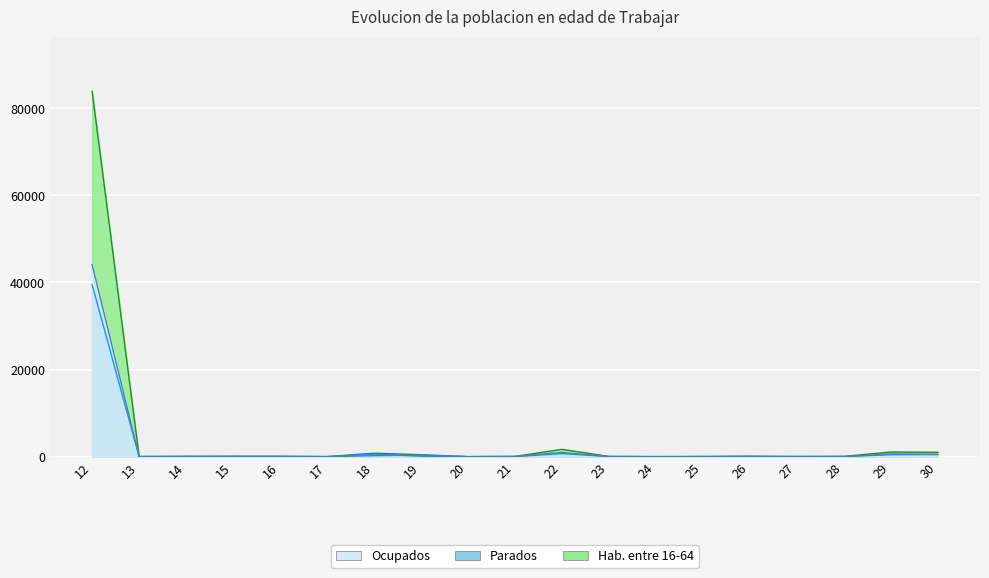

Reading left to right, extract all data points from this chart.

Hab. entre 16-64: 12=83868	13=26	14=59	15=77	16=74	17=6	18=795	19=442	20=3	21=53	22=1681	23=40	24=8	25=26	26=83	27=24	28=53	29=1068	30=995
Ocupados: 12=44089	13=18	14=21	15=44	16=17	17=4	18=226	19=350	20=2	21=45	22=978	23=15	24=5	25=9	26=50	27=9	28=13	29=634	30=491
Parados: 12=39464	13=8	14=38	15=33	16=57	17=2	18=569	19=92	20=1	21=8	22=703	23=25	24=3	25=17	26=33	27=15	28=40	29=430	30=504